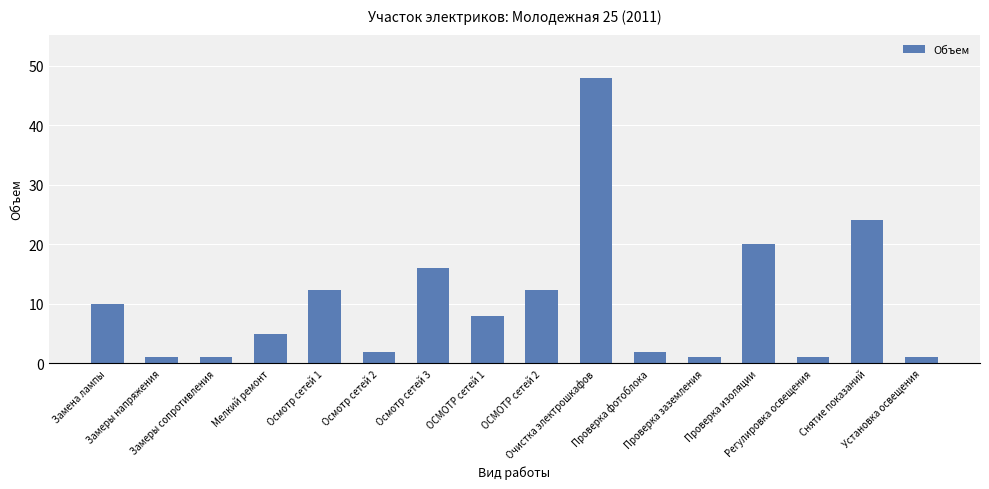

How many categories are shown in the chart?

16